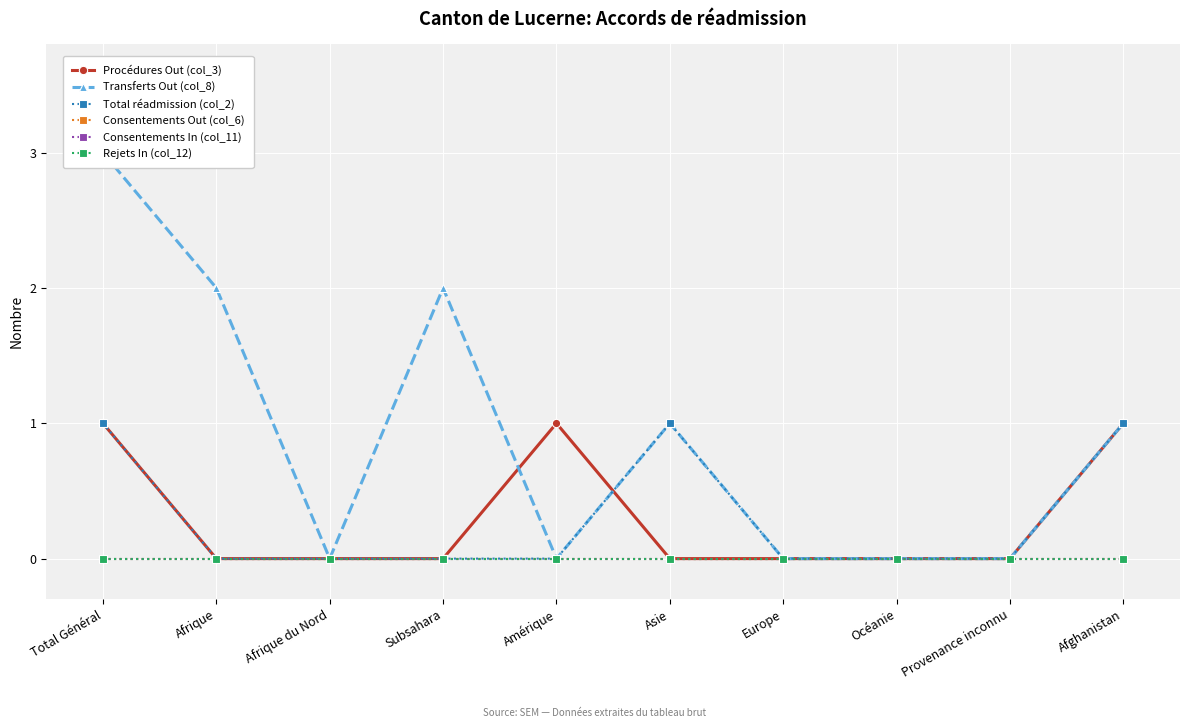

Which series changed the most between Subsahara and Provenance inconnu?

Transferts Out (col_8)